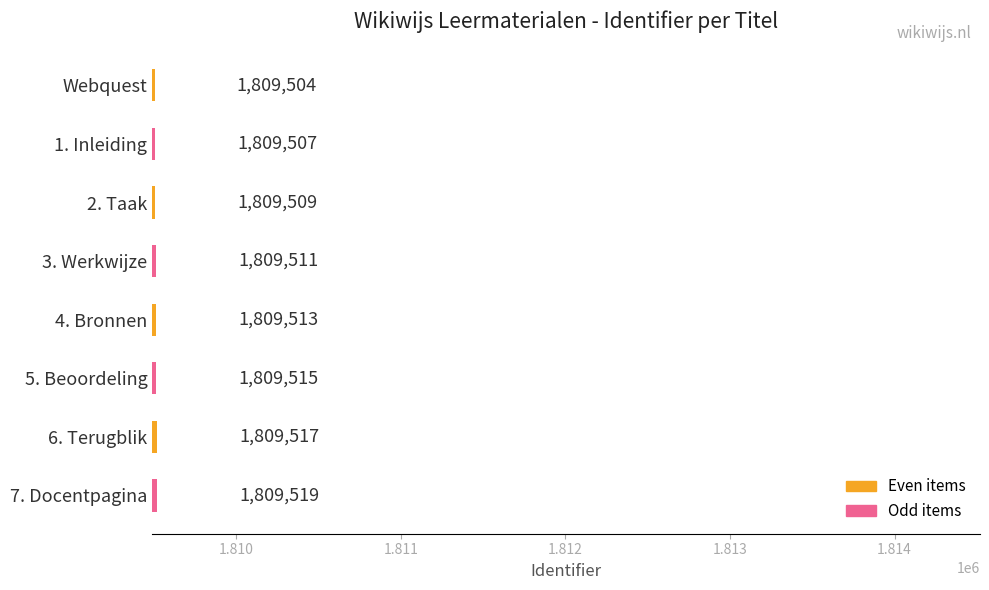

At which label is the value closest to 1809511?

3. Werkwijze